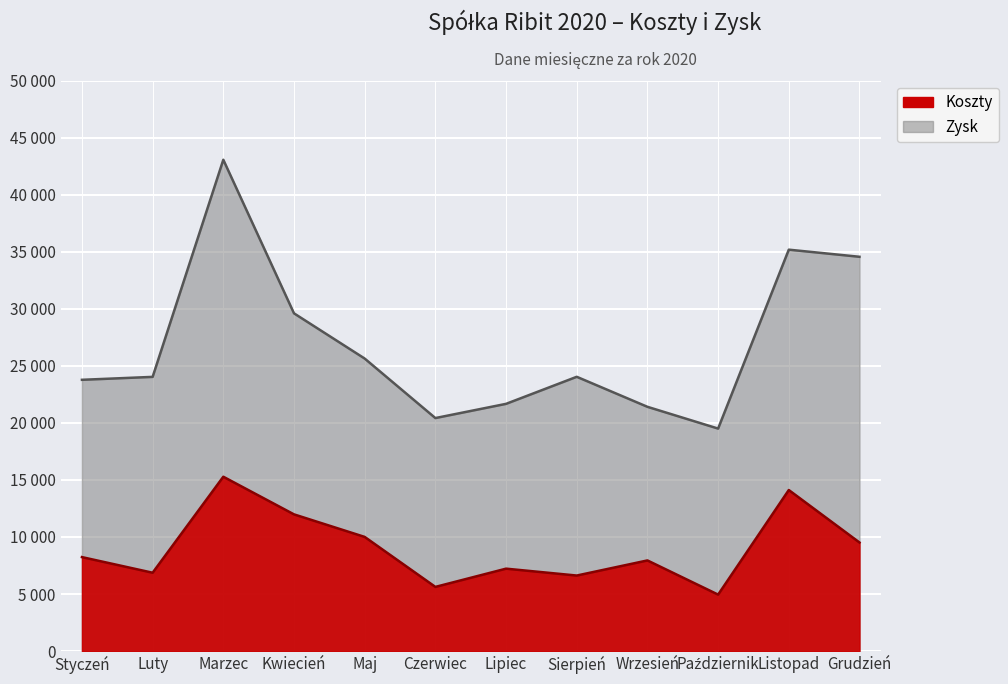

What is the average value of the Zysk series?

26902